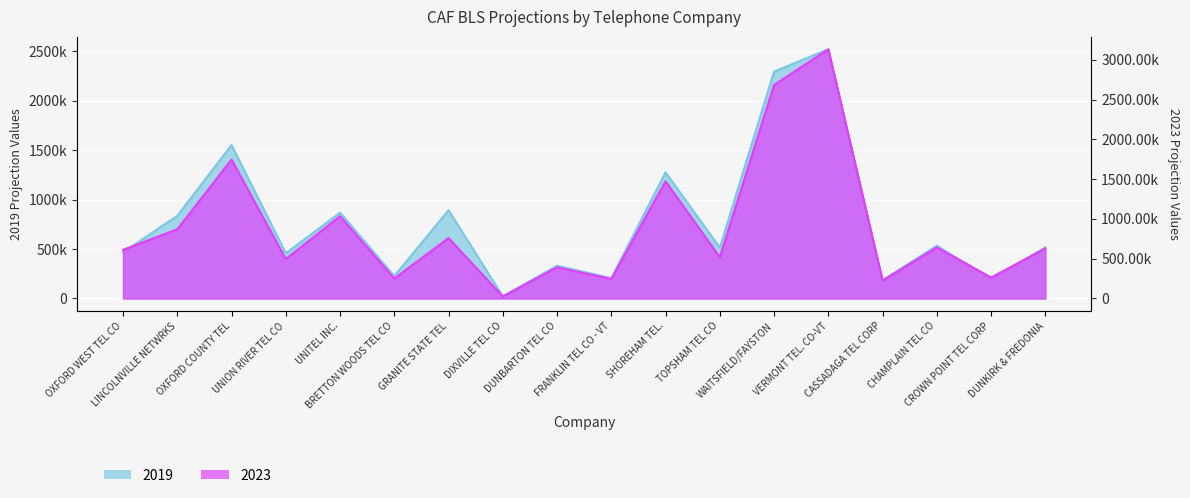

What position from the left is CHAMPLAIN TEL CO?

16